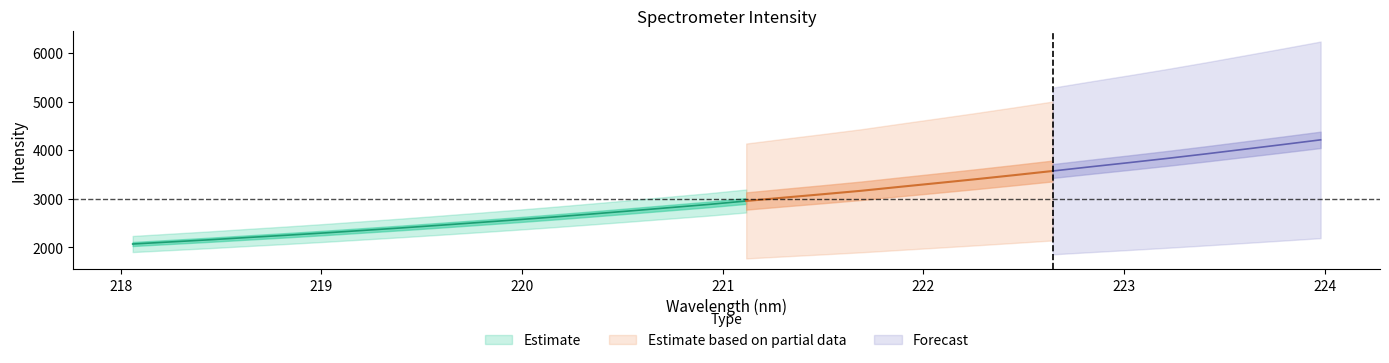

How many categories are shown in the chart?

32